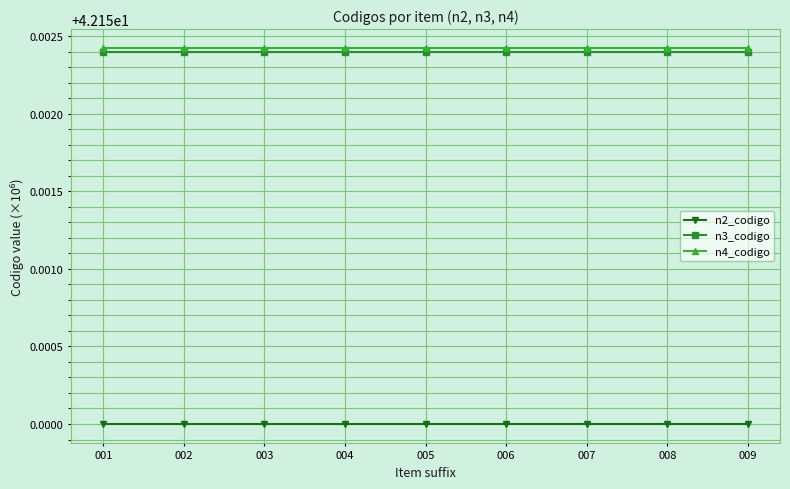

At how many categories does at least one series exceed 42?

9